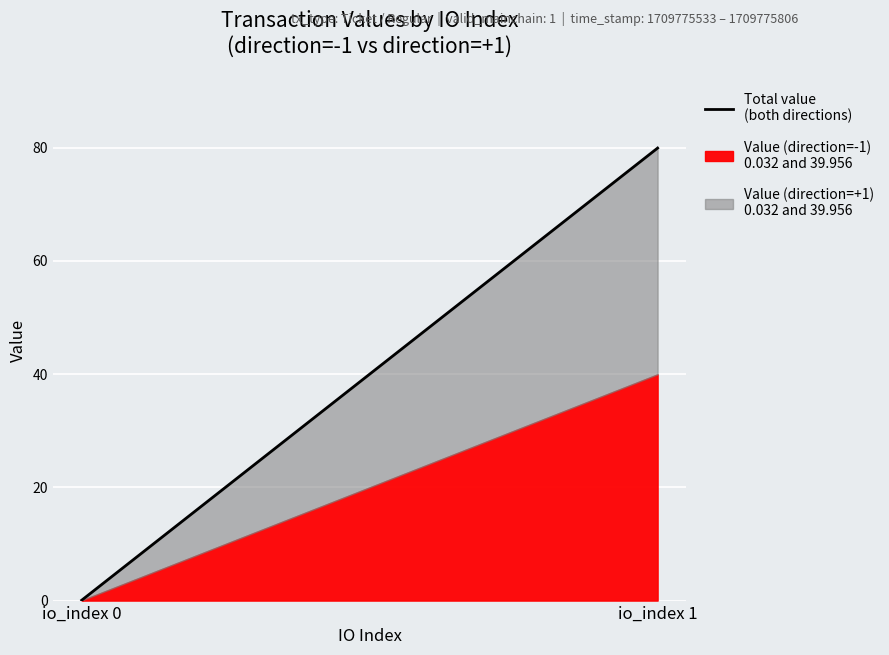

Where is the data nearest to the value 39?

io_index 0